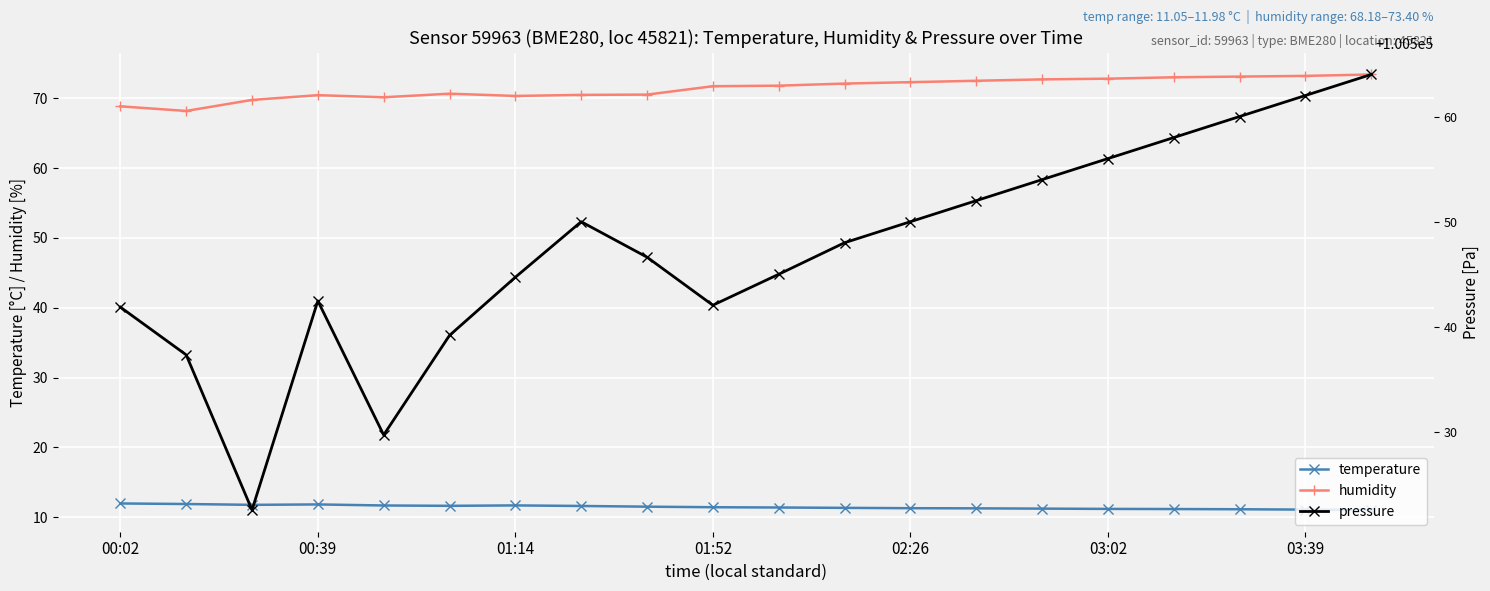

What is the minimum value for humidity?

68.2